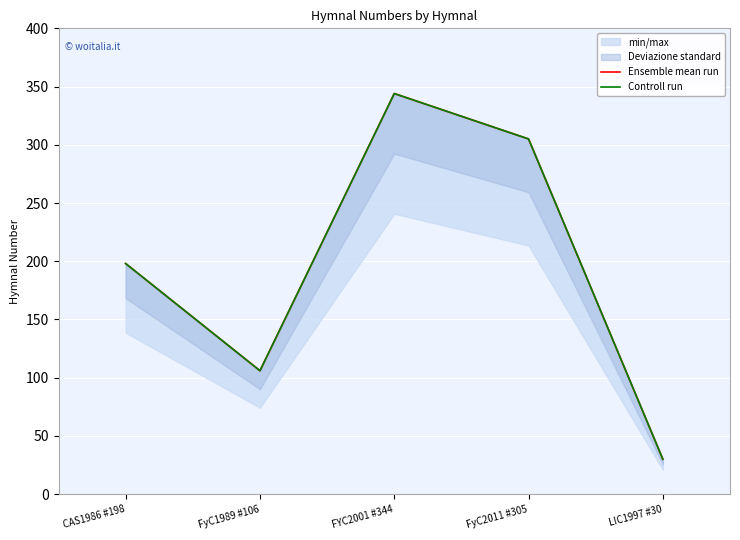

How many data points in Controll run are above 198?

2